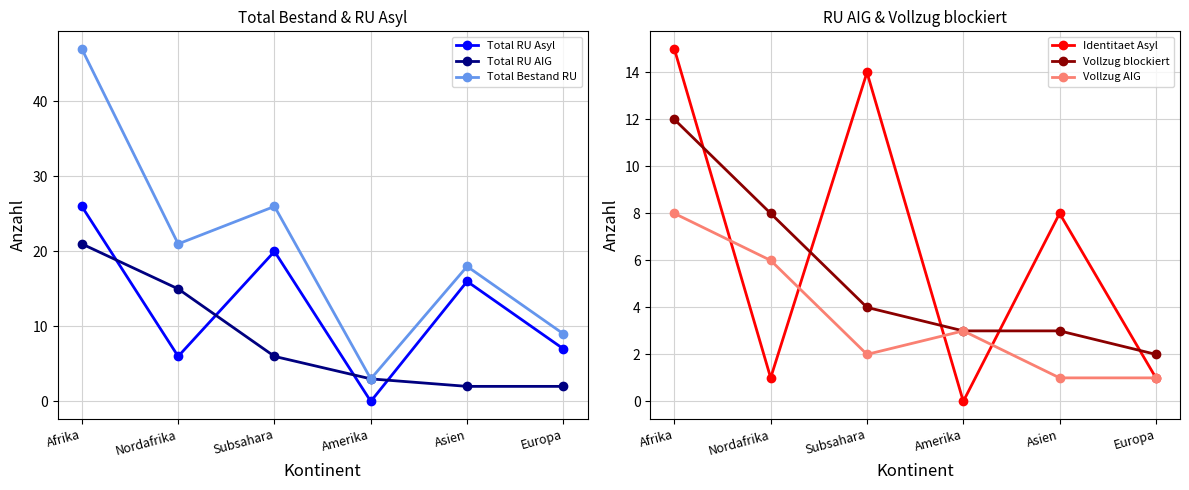

Reading left to right, what are all the values shown in this chart?

Total RU Asyl: Afrika=26	Nordafrika=6	Subsahara=20	Amerika=0	Asien=16	Europa=7
Total RU AIG: Afrika=21	Nordafrika=15	Subsahara=6	Amerika=3	Asien=2	Europa=2
Total Bestand RU: Afrika=47	Nordafrika=21	Subsahara=26	Amerika=3	Asien=18	Europa=9
Identitaet Asyl: Afrika=15	Nordafrika=1	Subsahara=14	Amerika=0	Asien=8	Europa=1
Vollzug blockiert: Afrika=12	Nordafrika=8	Subsahara=4	Amerika=3	Asien=3	Europa=2
Vollzug AIG: Afrika=8	Nordafrika=6	Subsahara=2	Amerika=3	Asien=1	Europa=1